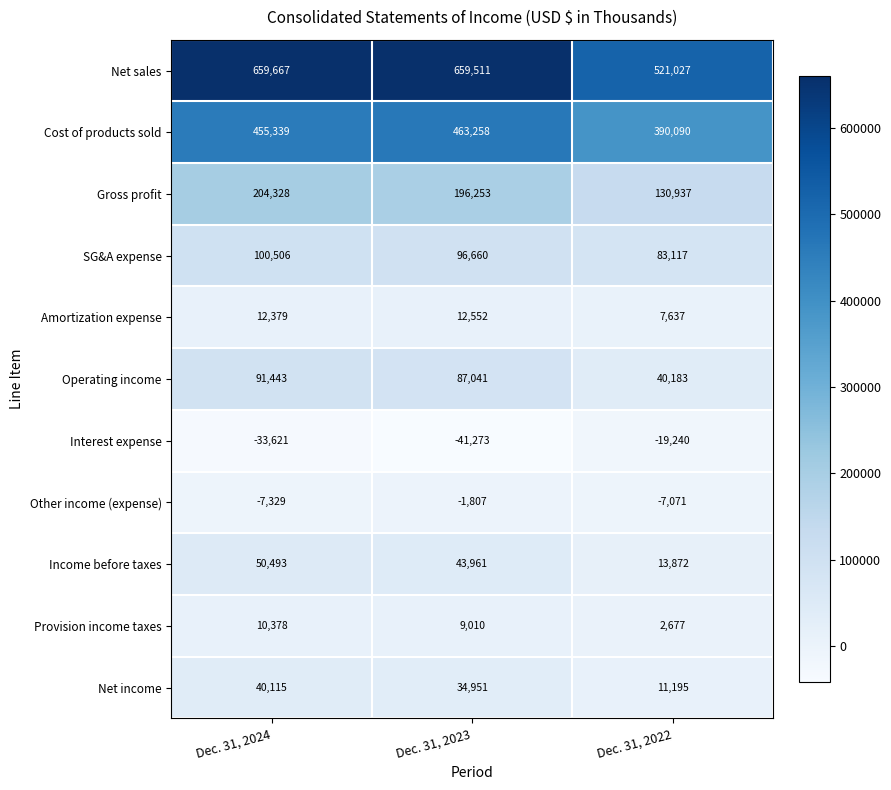

Which series has the largest total across all categories?

Net sales